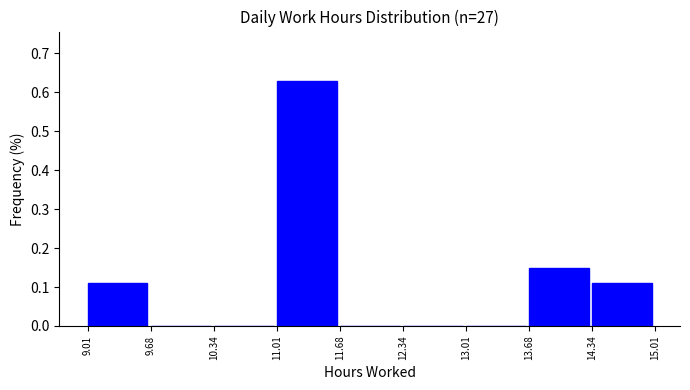

Reading left to right, list every bar in this chart as the range it spans on the x-axis followed by its height. The values are not printed on the chart, so give them approximately, as read against the axis.

9.01 to 9.68: 0.11
9.68 to 10.34: 0
10.34 to 11.01: 0
11.01 to 11.68: 0.63
11.68 to 12.34: 0
12.34 to 13.01: 0
13.01 to 13.68: 0
13.68 to 14.34: 0.15
14.34 to 15.01: 0.11